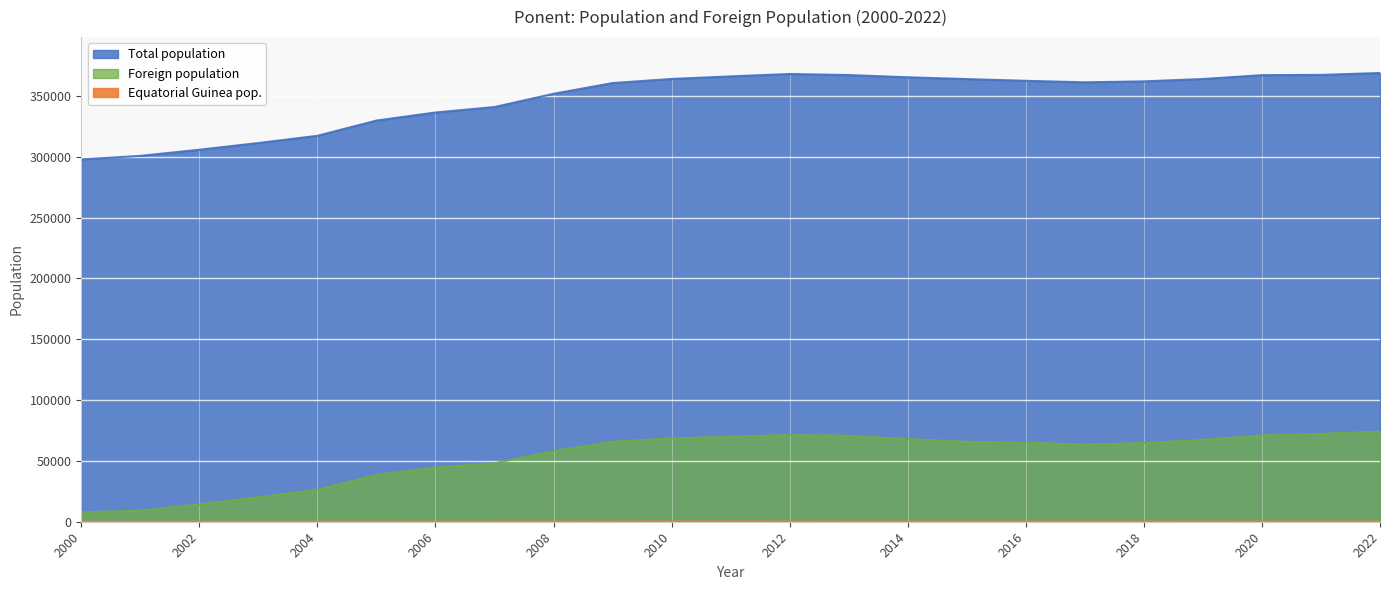

Reading left to right, what are all the values shown in this chart?

Total population: 2000=297763	2001=300686	2002=305744	2003=311254	2004=317183	2005=329711	2006=336342	2007=340827	2008=351718	2009=360510	2010=363900	2011=366022	2012=367984	2013=367110	2014=365273	2015=363783	2016=362384	2017=361138	2018=361922	2019=363859	2020=367016	2021=367245	2022=368789
Foreign population: 2000=7713	2001=9122	2002=14305	2003=20170	2004=26301	2005=38409	2006=44625	2007=48047	2008=57993	2009=65696	2010=68468	2011=69925	2012=71202	2013=70654	2014=67847	2015=65732	2016=64890	2017=63480	2018=64619	2019=67261	2020=70912	2021=72223	2022=74065
Equatorial Guinea pop.: 2000=27	2001=35	2002=55	2003=71	2004=90	2005=116	2006=130	2007=148	2008=201	2009=231	2010=255	2011=250	2012=232	2013=206	2014=188	2015=185	2016=199	2017=199	2018=208	2019=214	2020=208	2021=222	2022=219